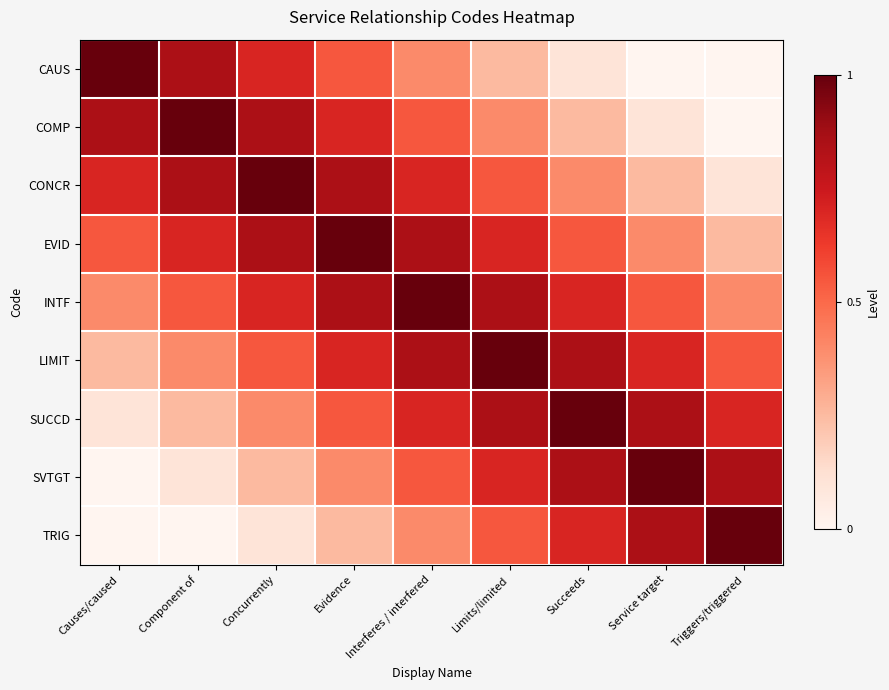

What is the total value across all series at Causes/caused?

3.9